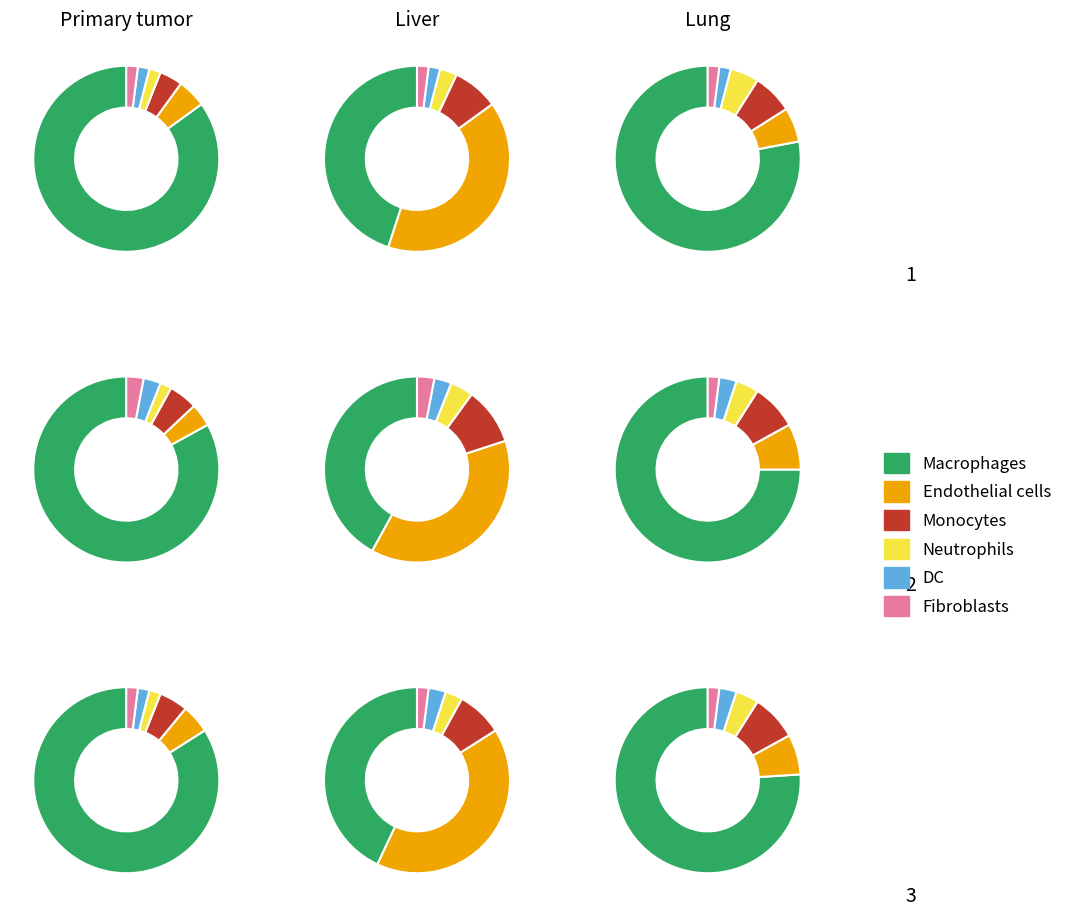

Which has a higher value, FR_total or EN_total?

EN_total